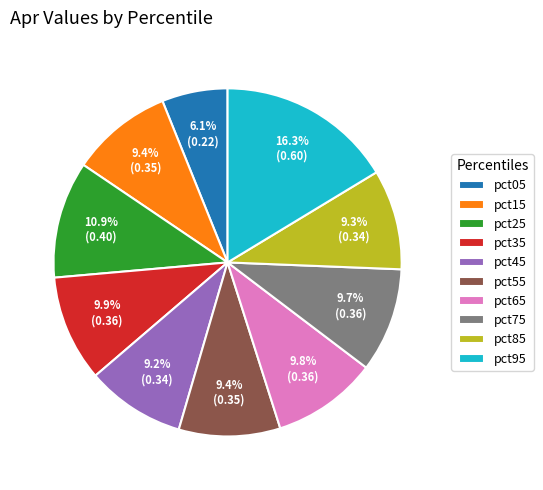

Which category has the biggest portion of the pie?

pct95